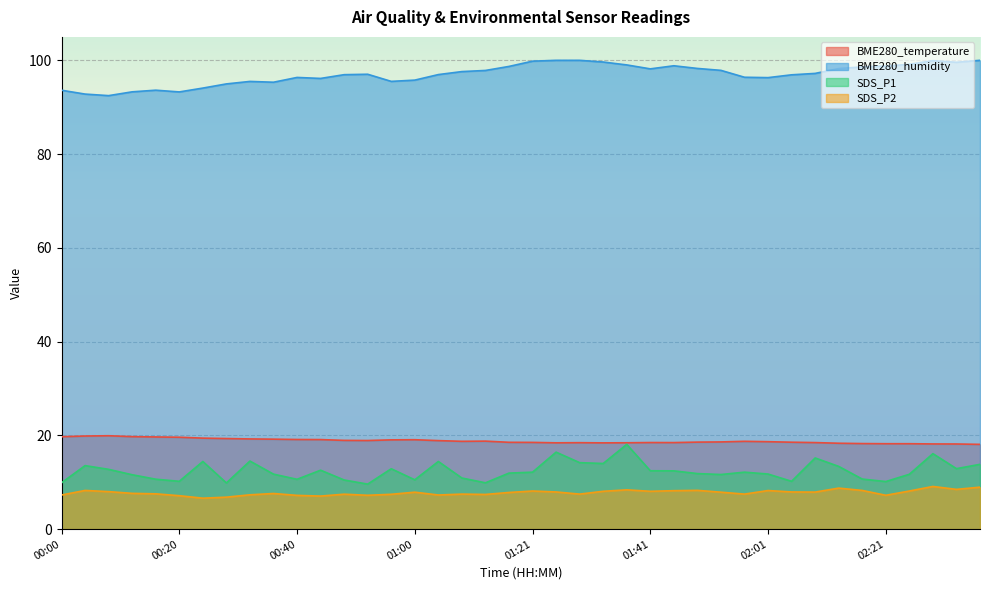

Where is the first local minimum for BME280_humidity?

00:08